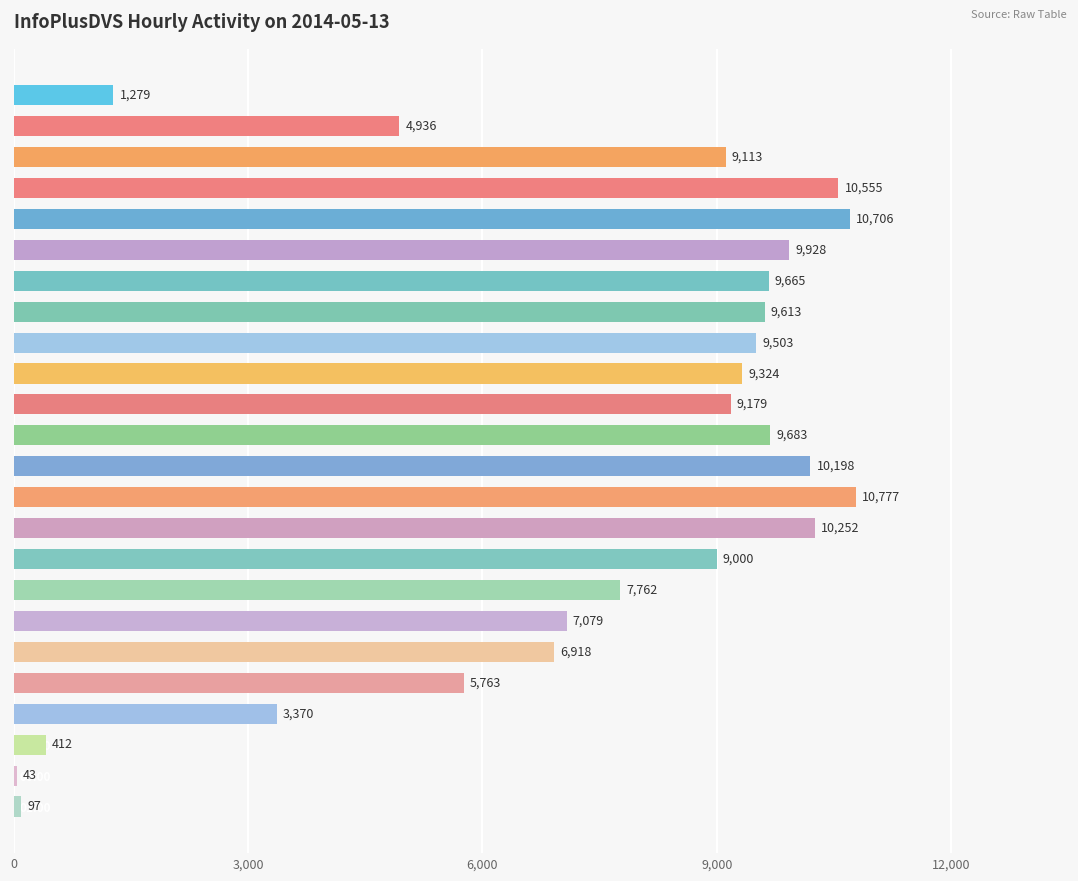

Reading bottom to top, list all the values displayed in this chart.

01:00=97	00:00=43	23:00=412	22:00=3370	21:00=5763	20:00=6918	19:00=7079	18:00=7762	17:00=9000	16:00=10252	15:00=10777	14:00=10198	13:00=9683	12:00=9179	11:00=9324	10:00=9503	09:00=9613	08:00=9665	07:00=9928	06:00=10706	05:00=10555	04:00=9113	03:00=4936	02:00=1279